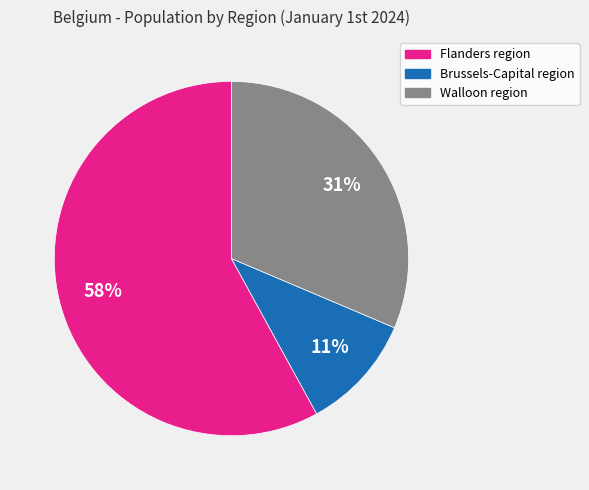

Does Flanders region represent more than half of the total?

Yes